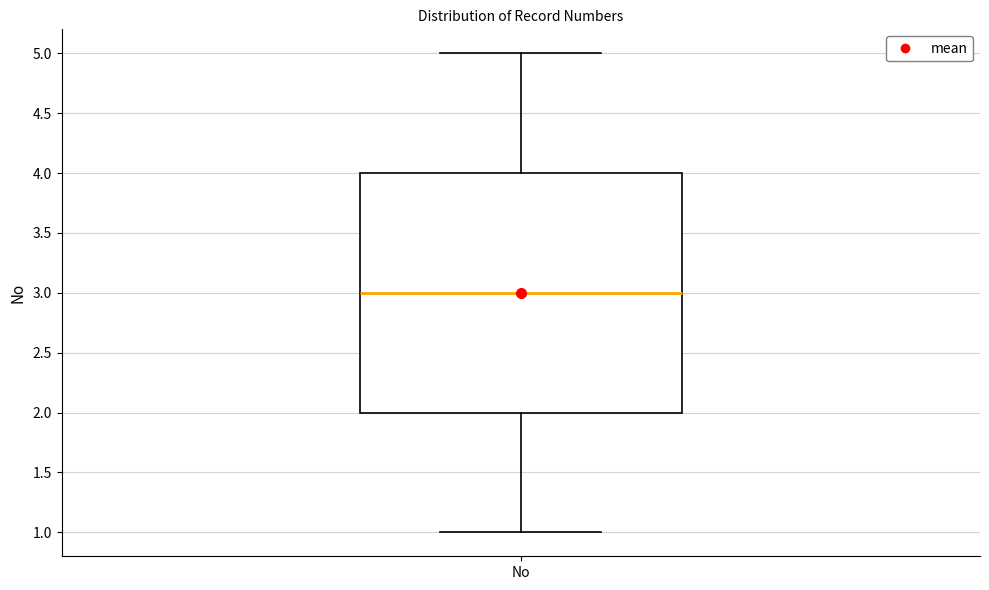

Where does the median line of the box for No sit on the y-axis? The values are not printed on the chart, so give them approximately, as read against the axis.

3